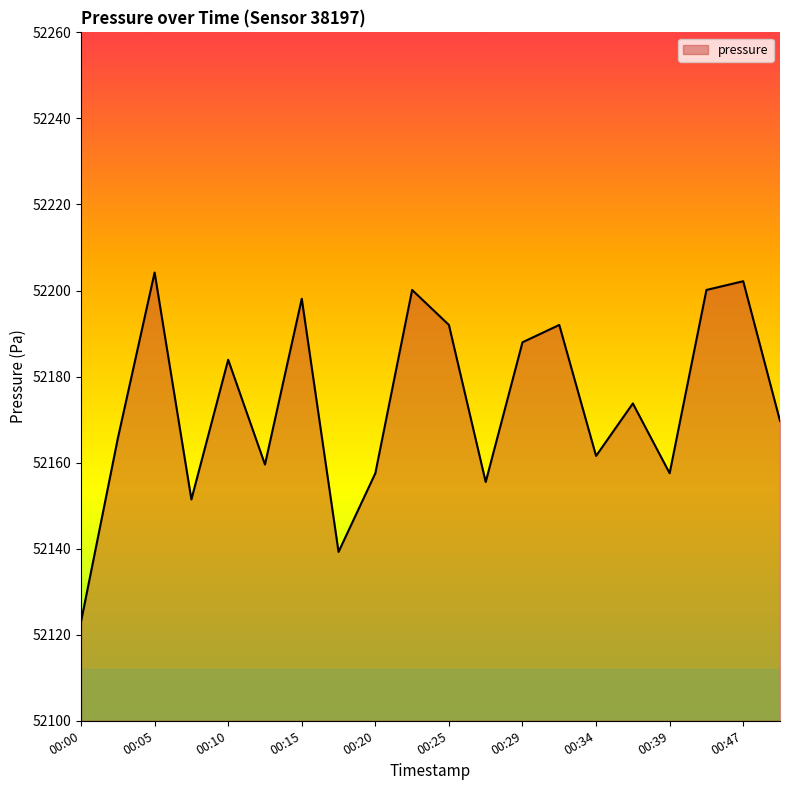

What is the difference between the maximum and minimum values?

81.2